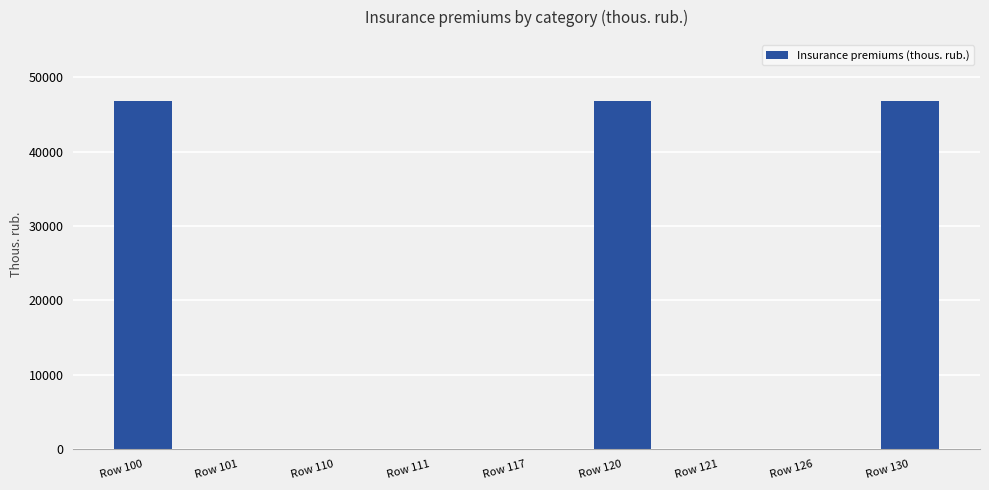

Are the bars horizontal?

No